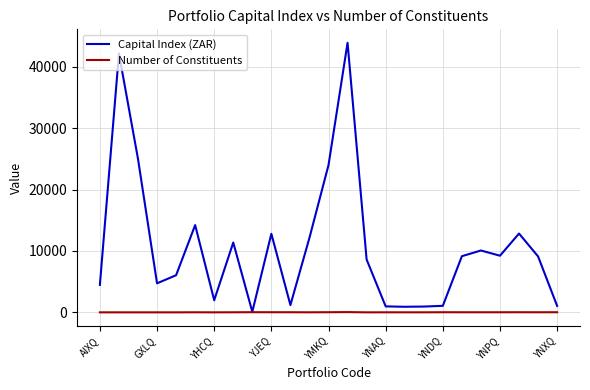

Rank the series by their average value, from highest to lowest.

Capital Index (ZAR), Number of Constituents